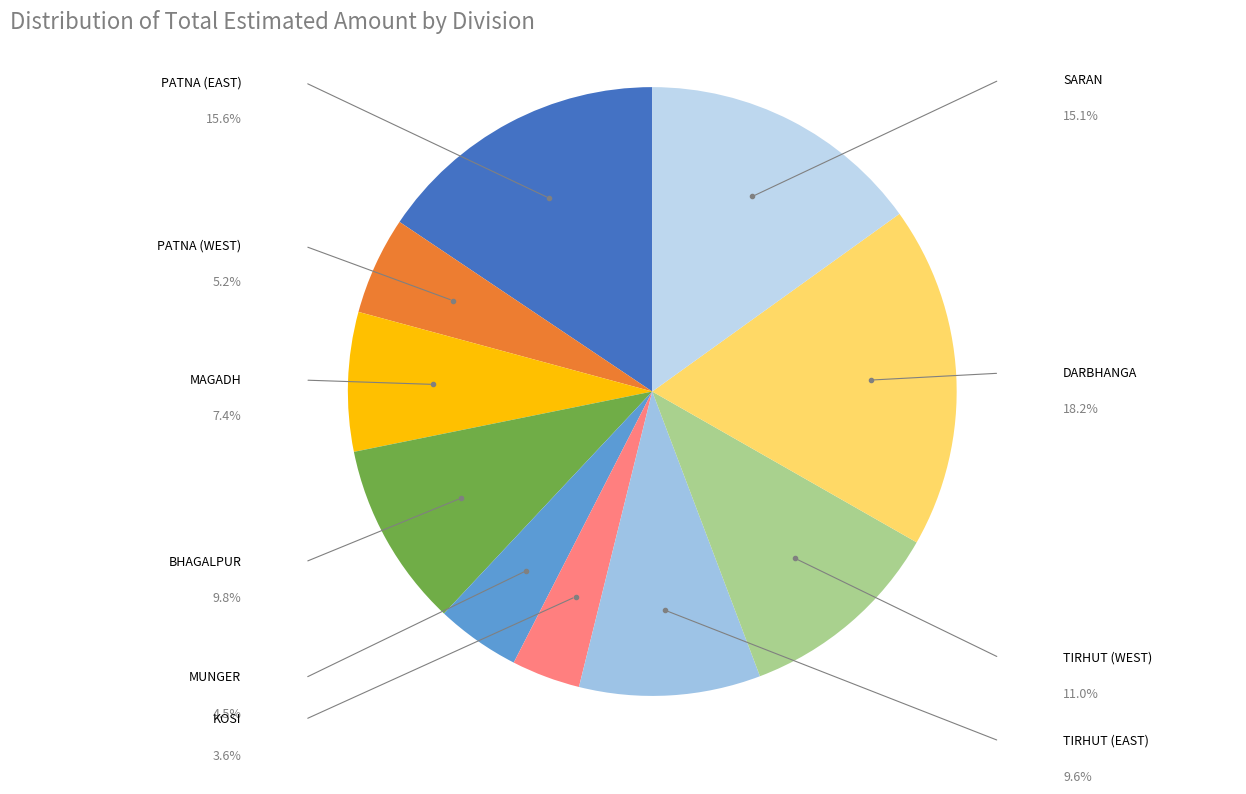

To the nearest percent, what is the difference between the largest and smallest slice percentages?

15%